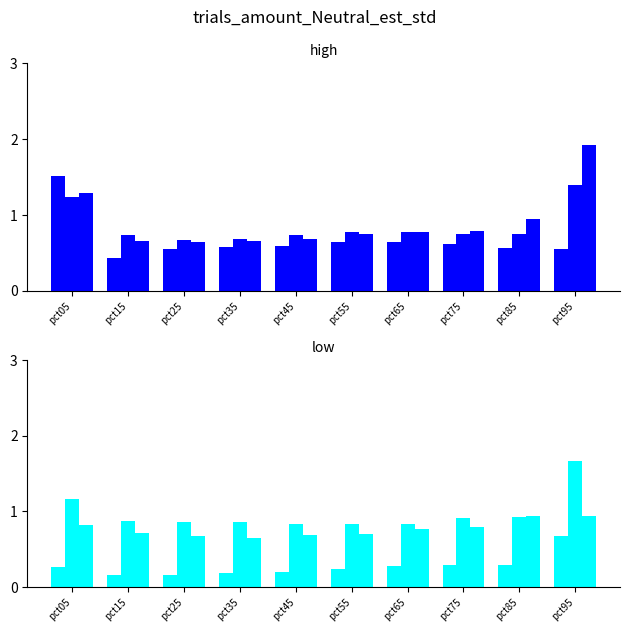

What is the difference between the second highest and minimum values in the Jan series?

0.2